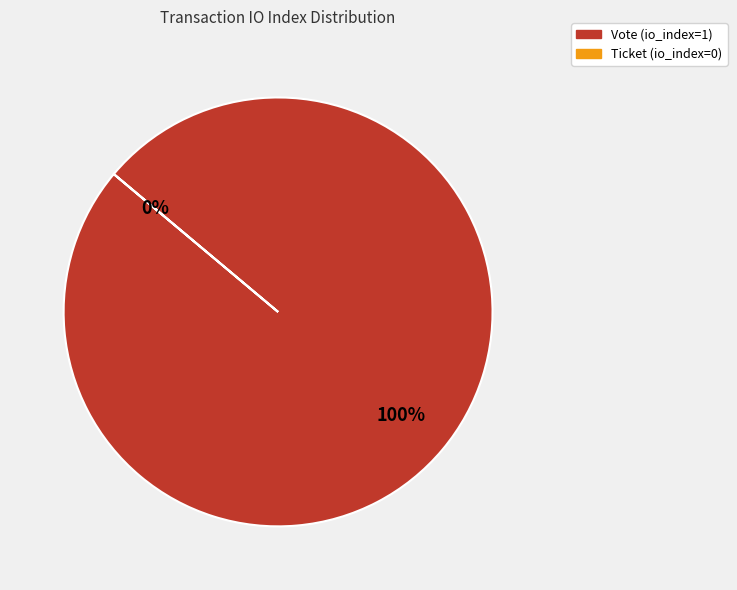

What is the change in value from Vote (io_index=1) to Ticket (io_index=0)?

-1